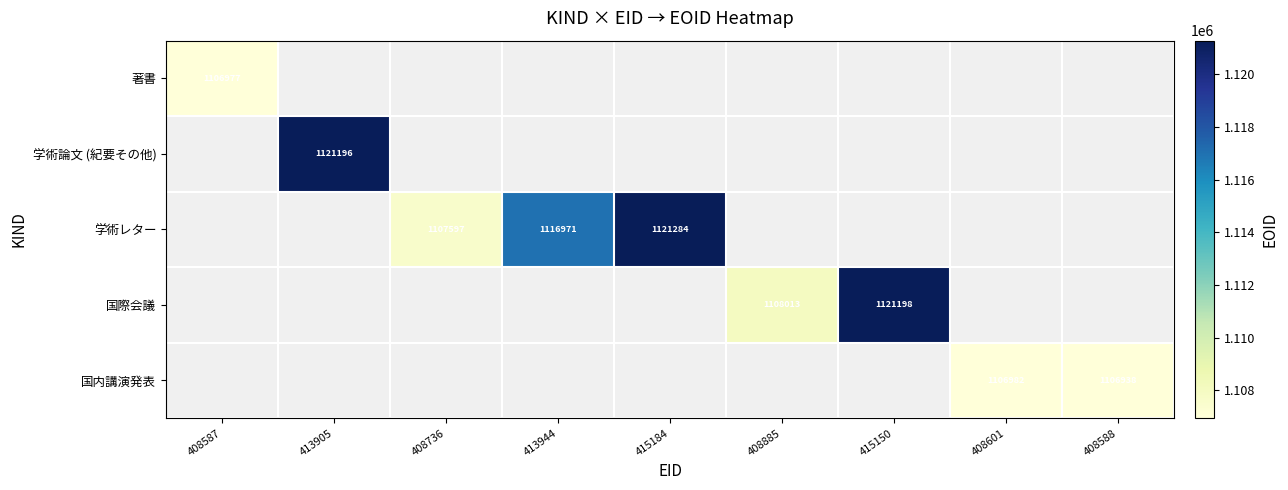

The 学術レター series shows 1107597 at 408736. True or false?

True